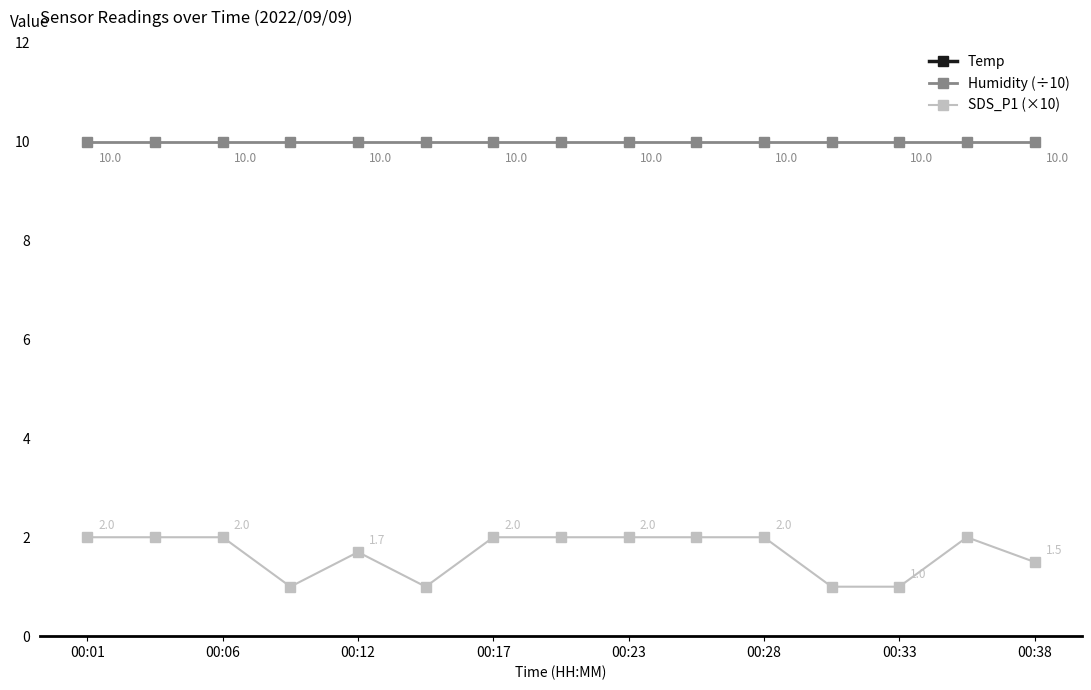

How many SDS_P1 (×10) values are between 1 and 2?

15